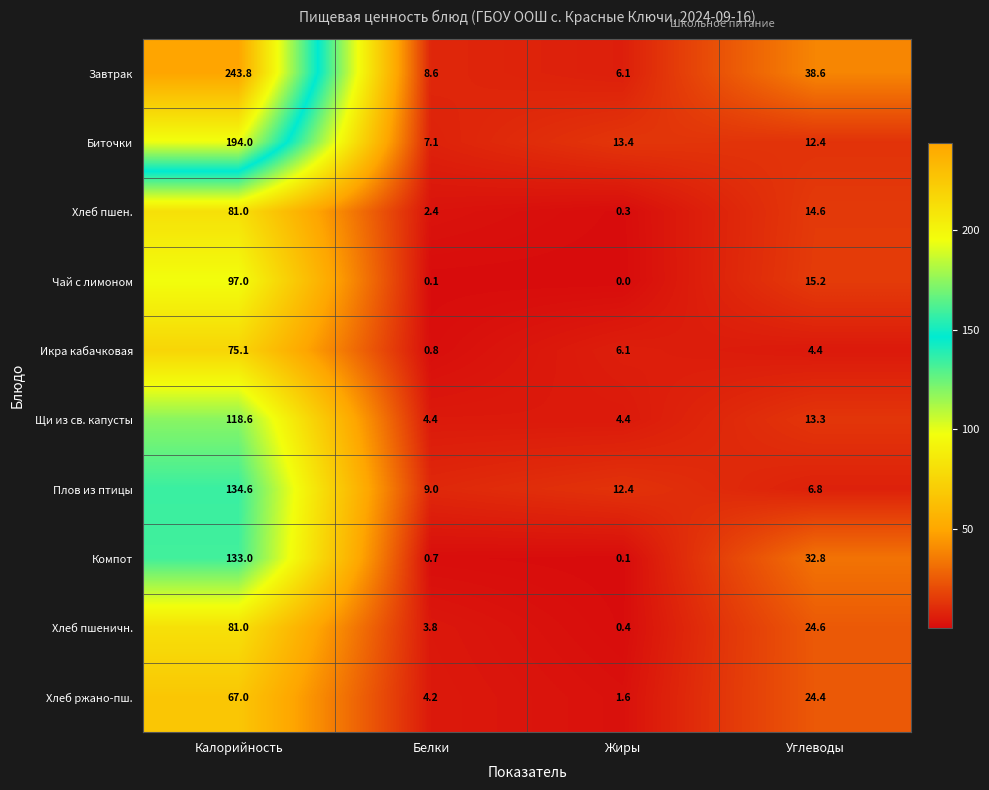

What is the difference between the highest and lowest values at Углеводы?

34.2